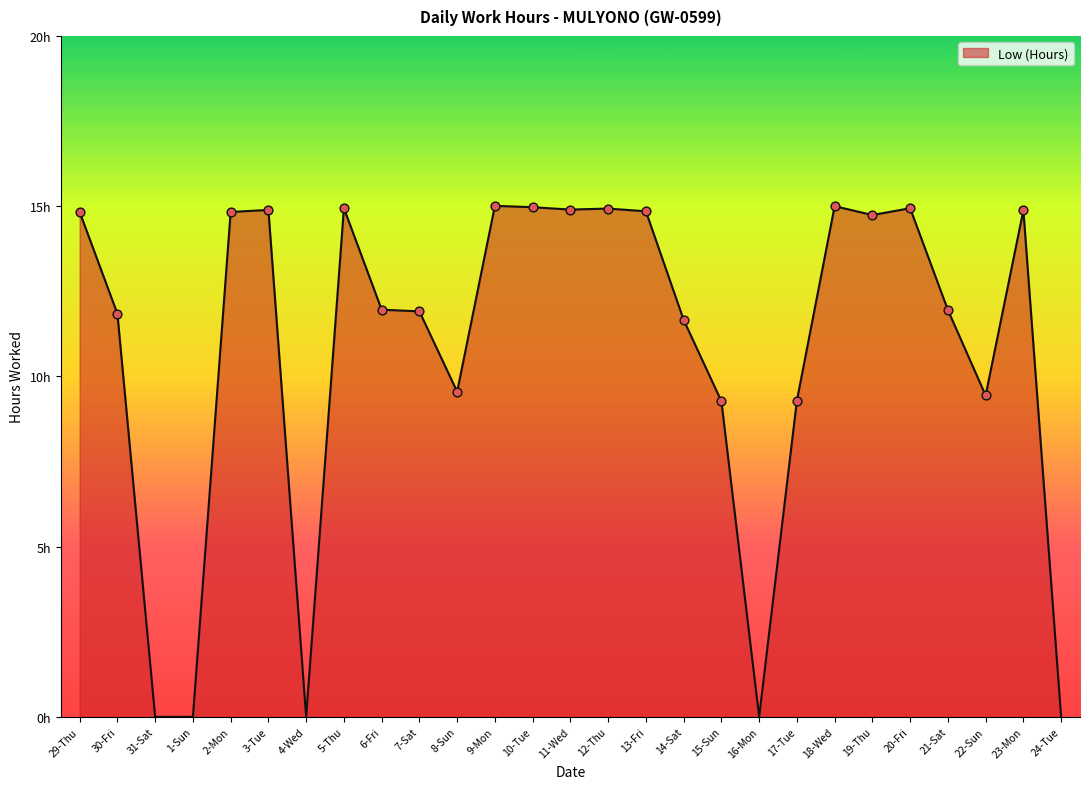

Which has a higher value, 31-Sat or 23-Mon?

23-Mon